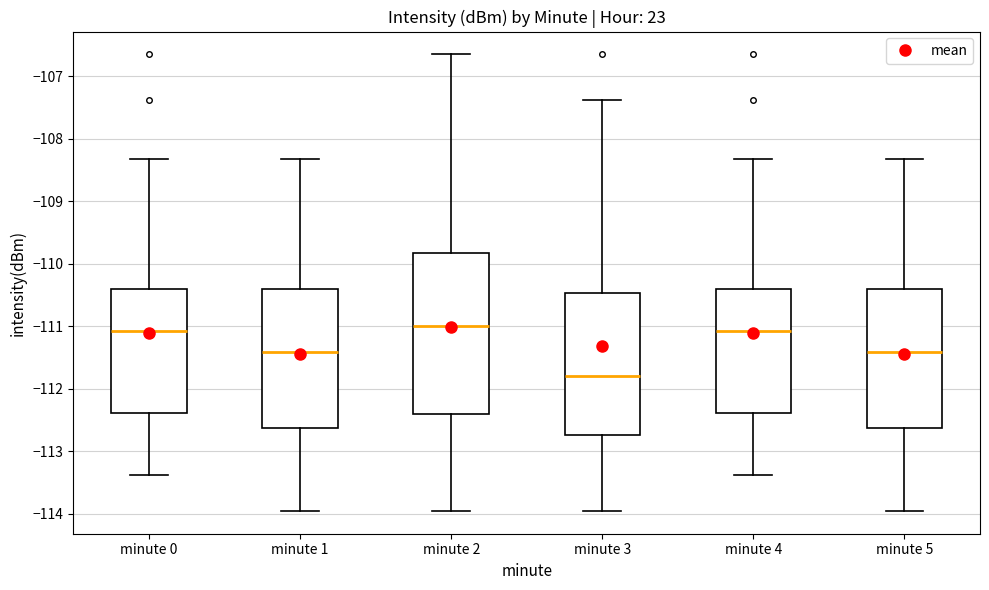

Reading left to right, transcribe this box plot: for each box, give where its median line is, the range the box spans, and where its two whiskers end, as read against the y-axis. The values are not printed on the chart, so give them approximately, as read against the axis.

minute 0: median -111.1, box -112.4 to -110.4, whiskers -113.4 to -108.3
minute 1: median -111.4, box -112.6 to -110.4, whiskers -114.0 to -108.3
minute 2: median -111.0, box -112.4 to -109.8, whiskers -114.0 to -106.7
minute 3: median -111.8, box -112.7 to -110.5, whiskers -114.0 to -107.4
minute 4: median -111.1, box -112.4 to -110.4, whiskers -113.4 to -108.3
minute 5: median -111.4, box -112.6 to -110.4, whiskers -114.0 to -108.3